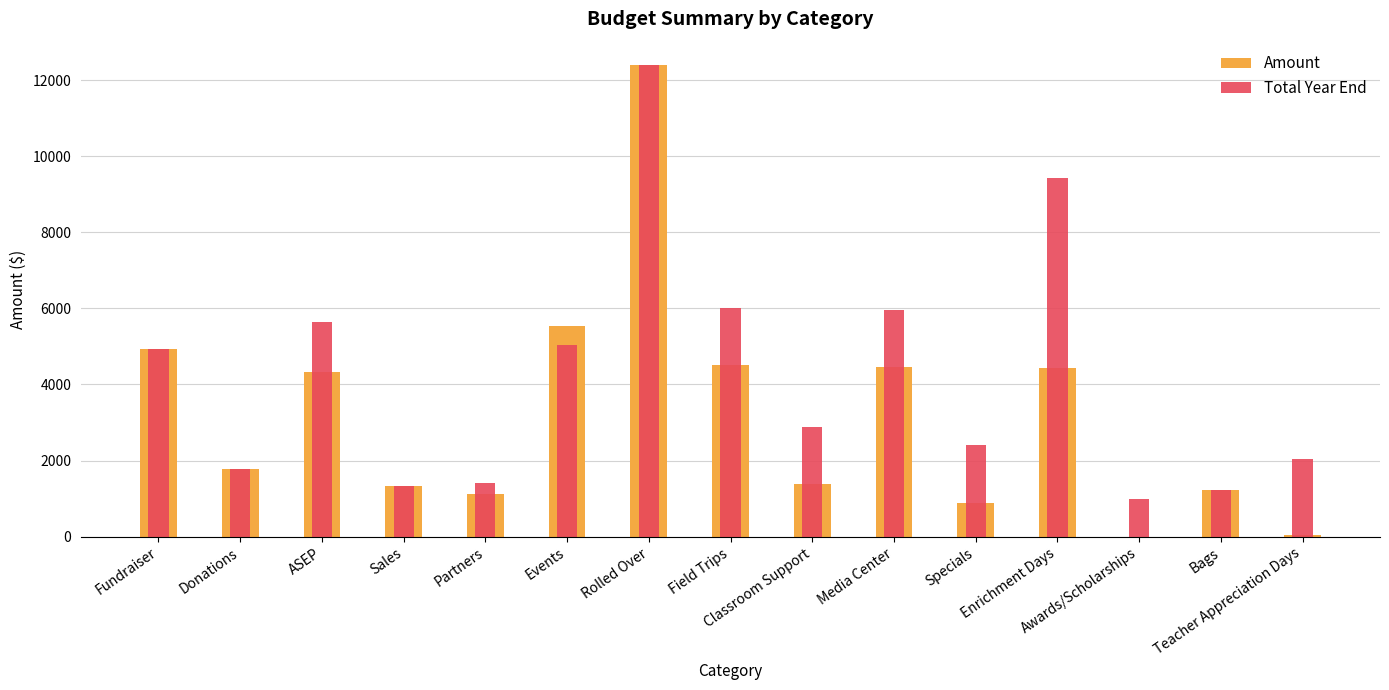

Is the value of Total Year End at Sales greater than the value of Amount at Teacher Appreciation Days?

Yes